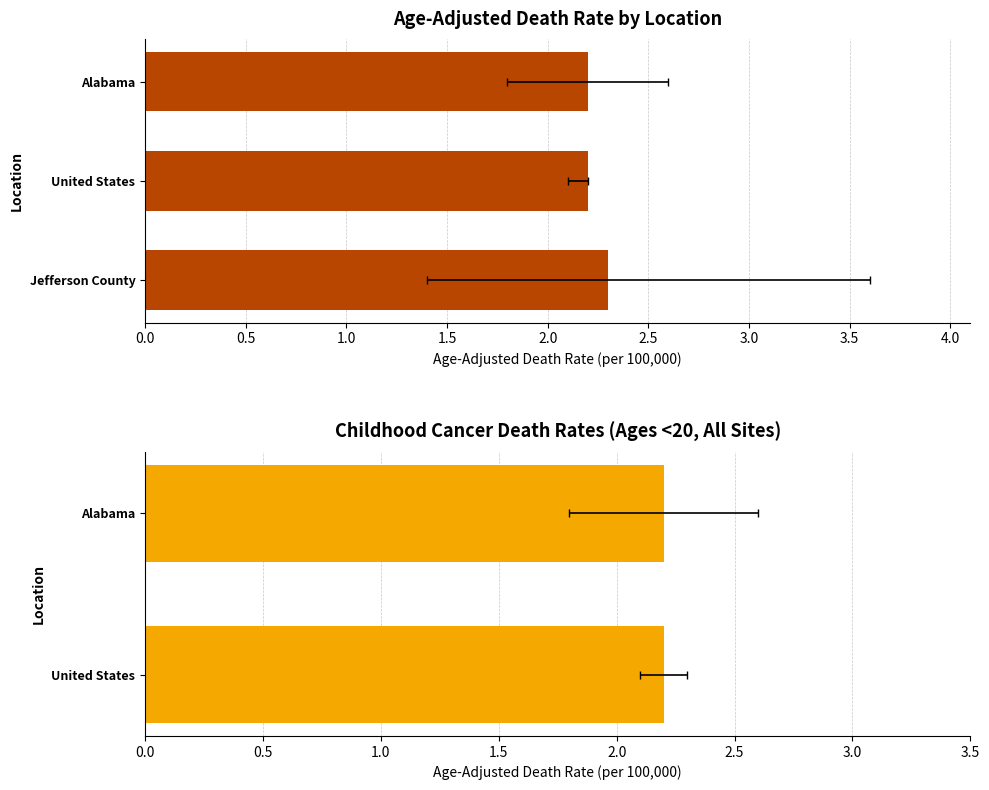

True or false: the data shows 2.2 at Alabama.

True